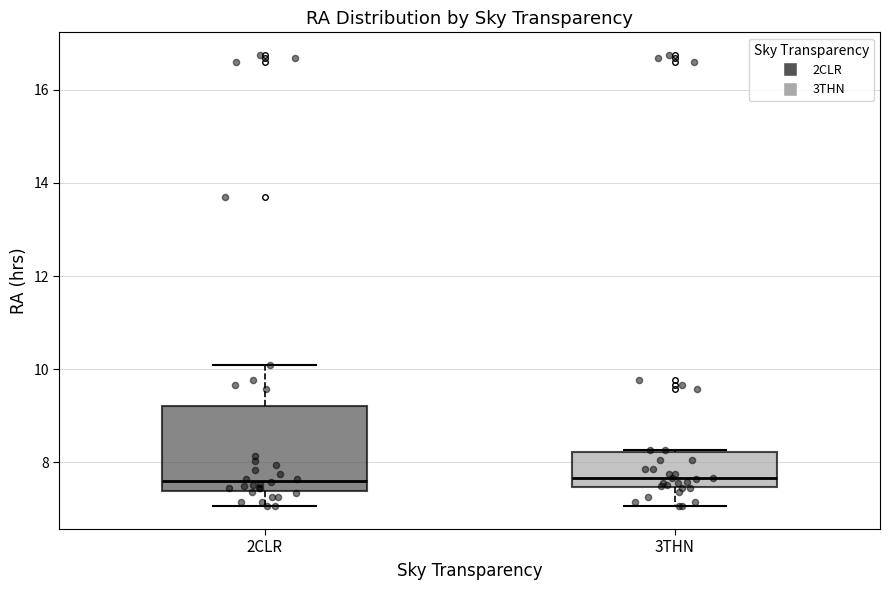

Which box is the tallest, from its lower edge to its upper edge?

2CLR